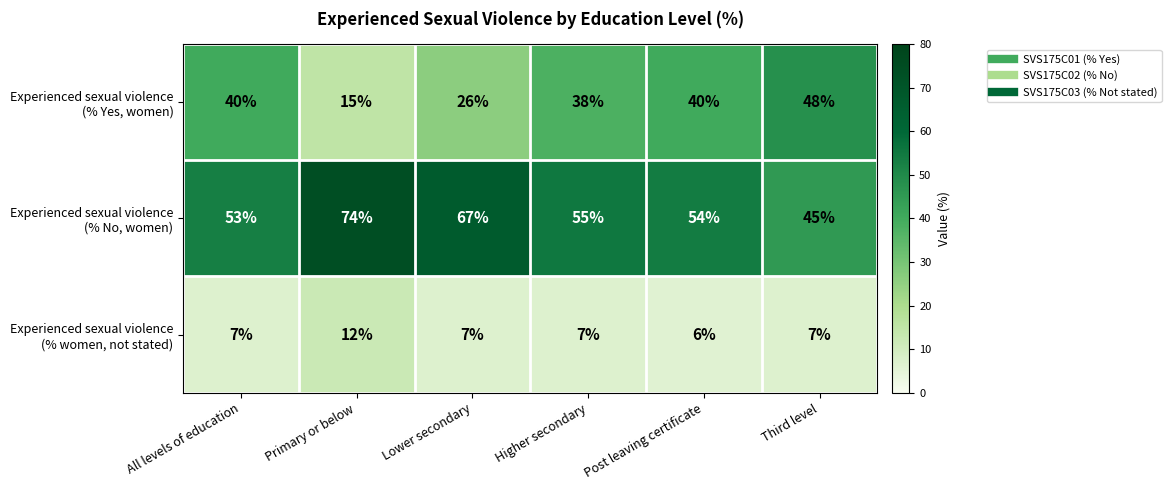

At how many categories does at least one series exceed 38?

6